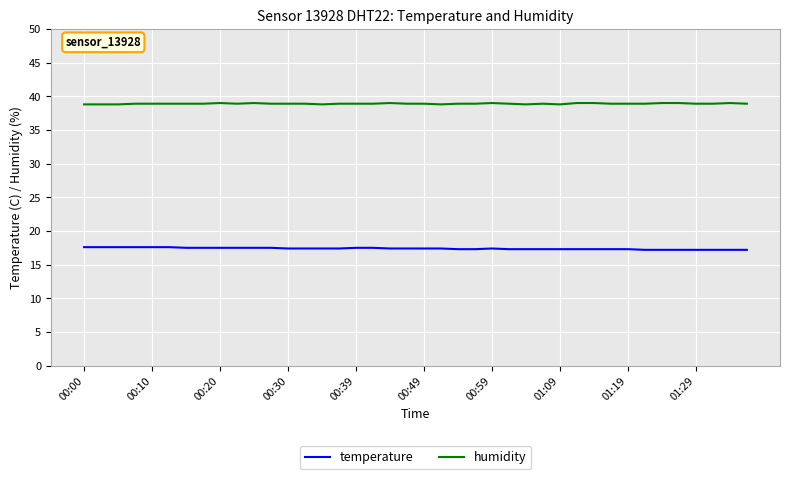

List the series in order of their overall mean, highest first.

humidity, temperature